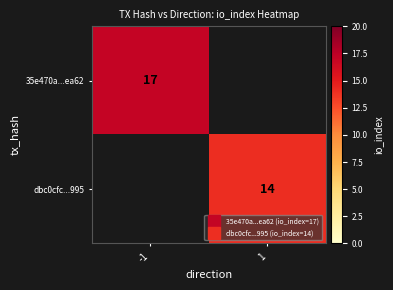

At which label does 35e470a...ea62 reach its minimum?

-1